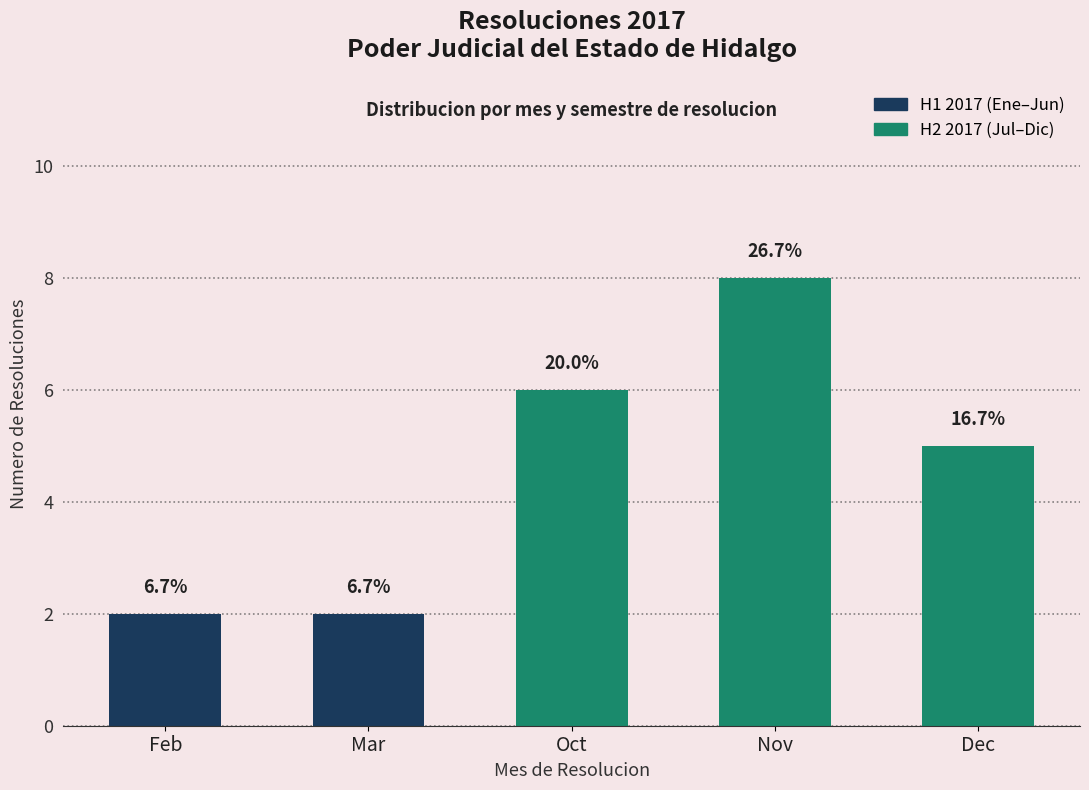

Are the bars grouped side by side (vs. stacked)?

No